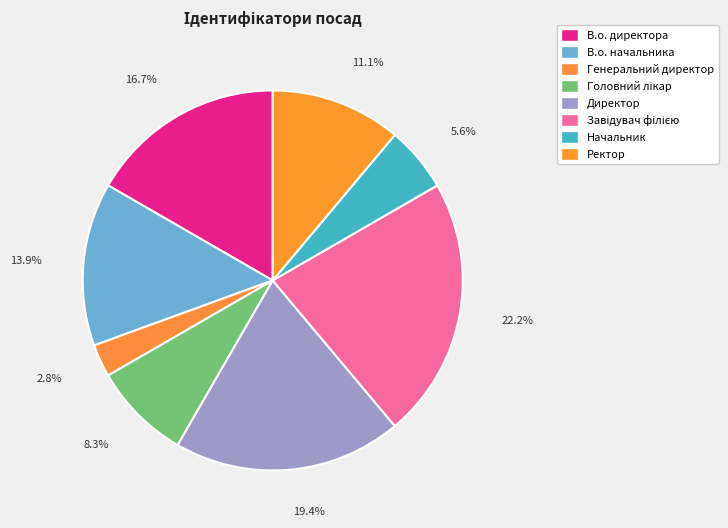

What is the largest slice in the pie chart?

Завідувач філією